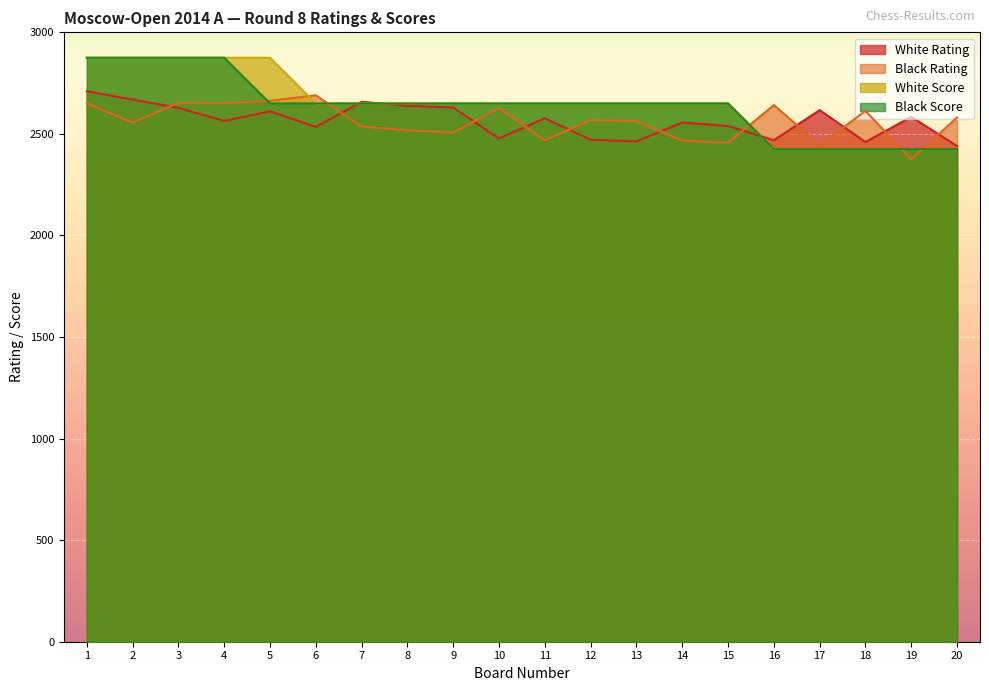

What is the difference between the White Score values at 13 and 20?

225